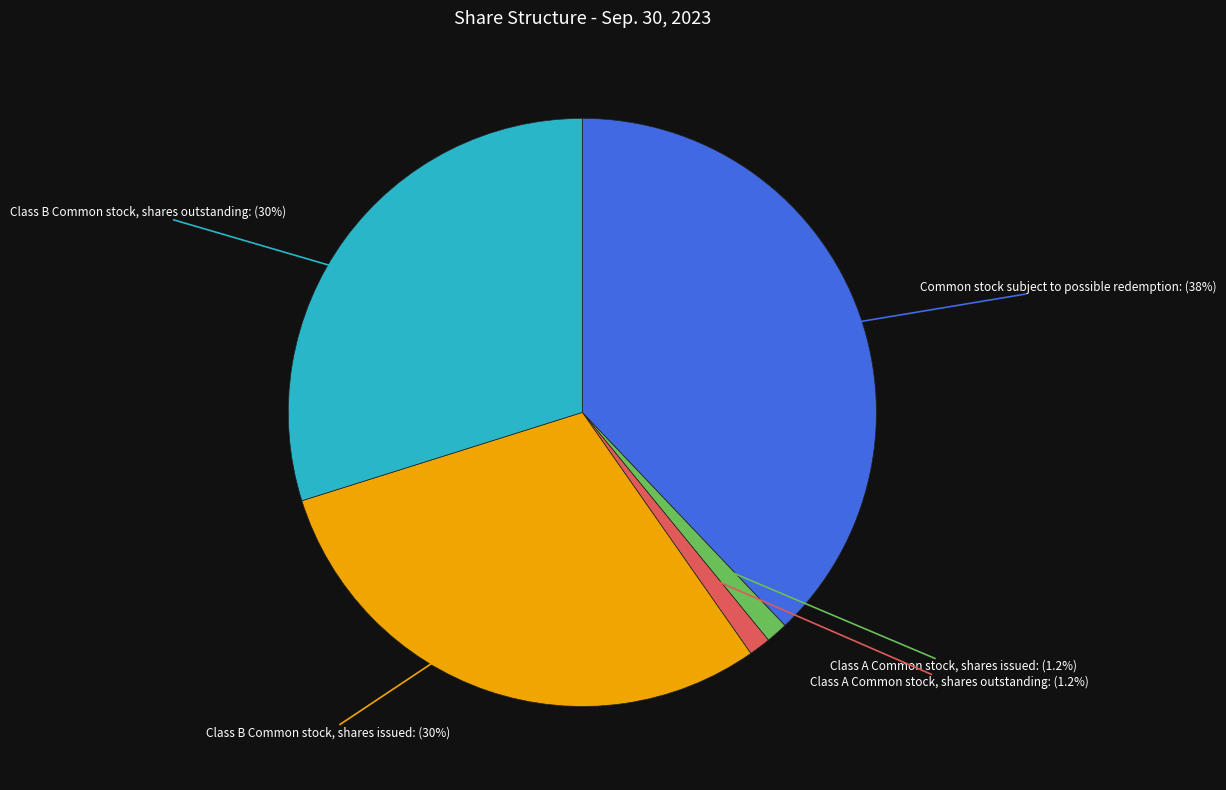

Does any single category account for the majority?

No